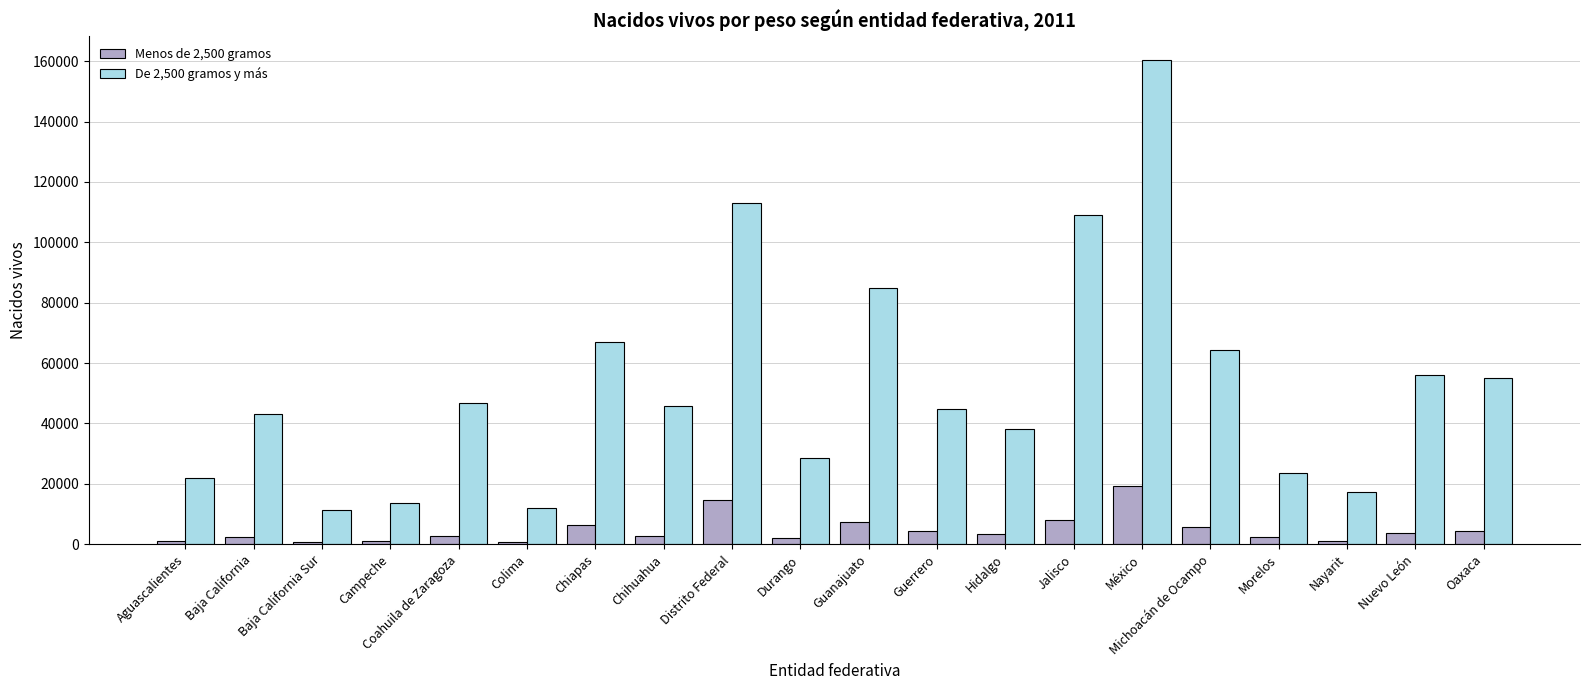

Where does the De 2,500 gramos y más series first go above 45748?

Coahuila de Zaragoza